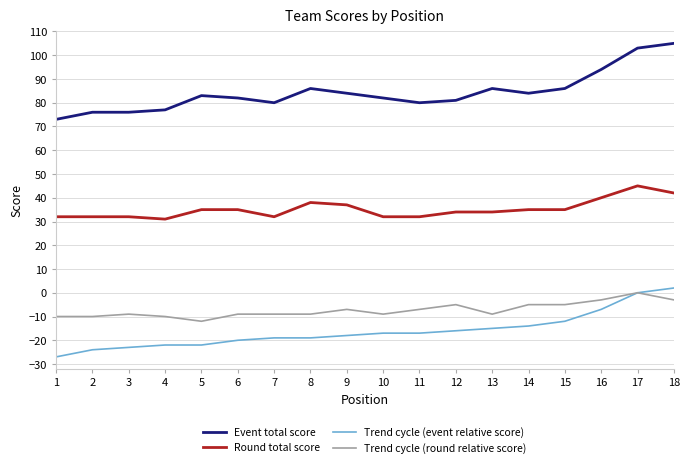

Which series has the largest total across all categories?

Event total score